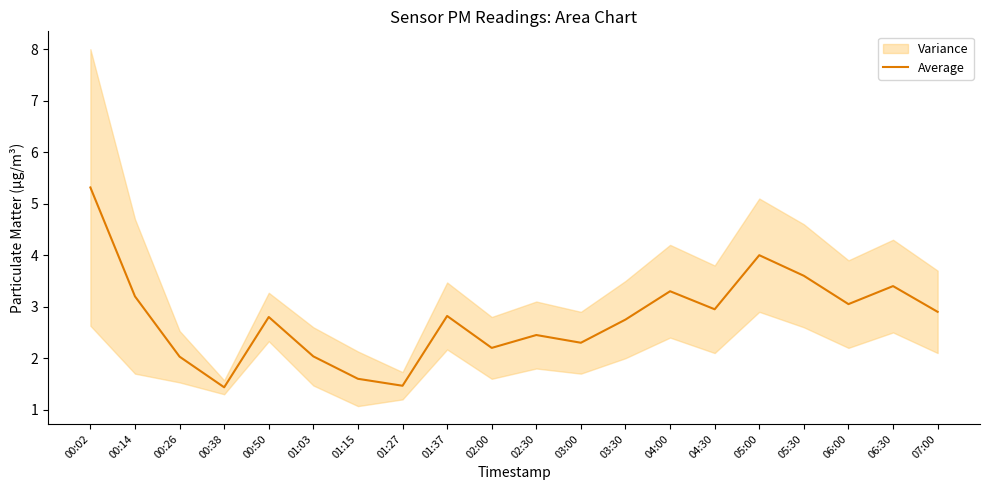

Where is the data nearest to the value 3?

04:30